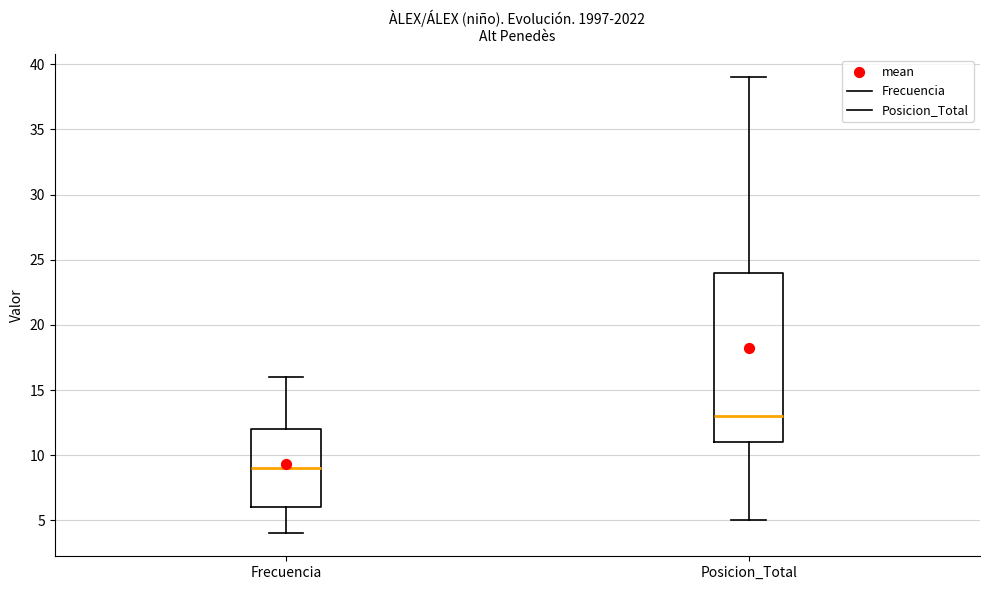

Reading left to right, transcribe this box plot: for each box, give where its median line is, the range the box spans, and where its two whiskers end, as read against the y-axis. The values are not printed on the chart, so give them approximately, as read against the axis.

Frecuencia: median 9, box 6 to 12, whiskers 4 to 16
Posicion_Total: median 13, box 11 to 24, whiskers 5 to 39